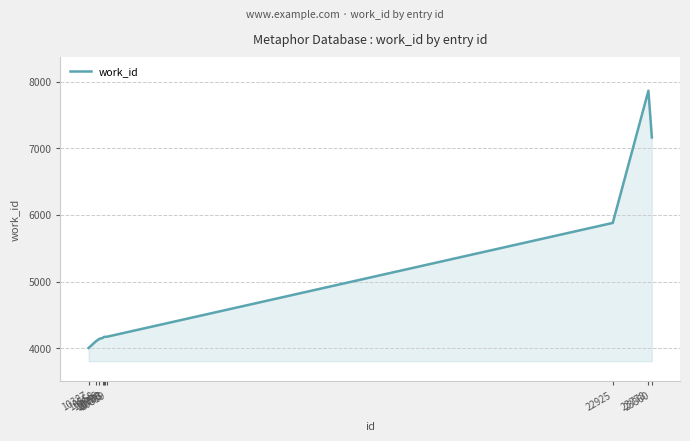

What is the change in value from 10558 to 23860?

+3061